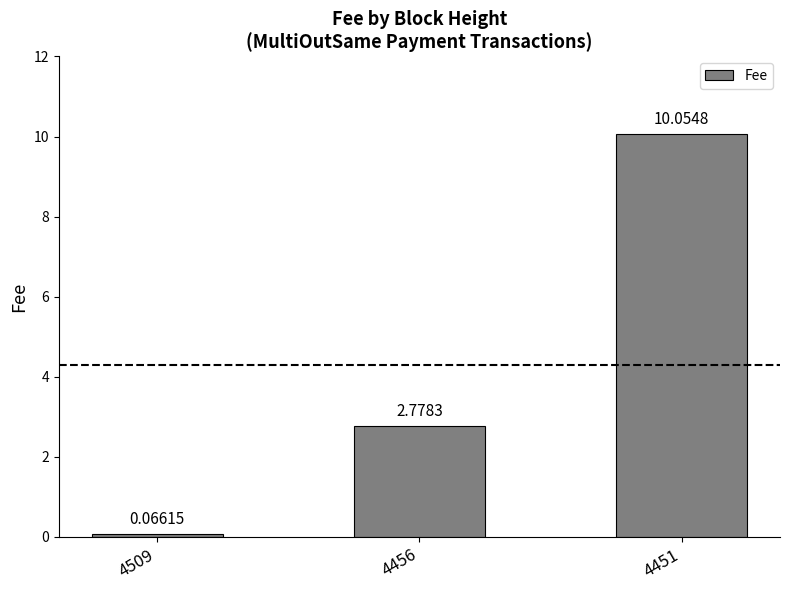

The value at 4456 is 0.8. True or false?

False